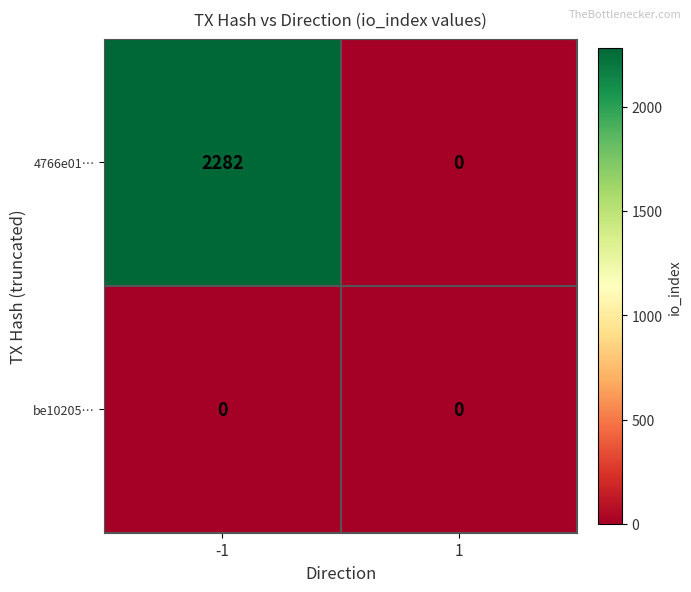

List the series in order of their overall mean, highest first.

4766e01…, be10205…